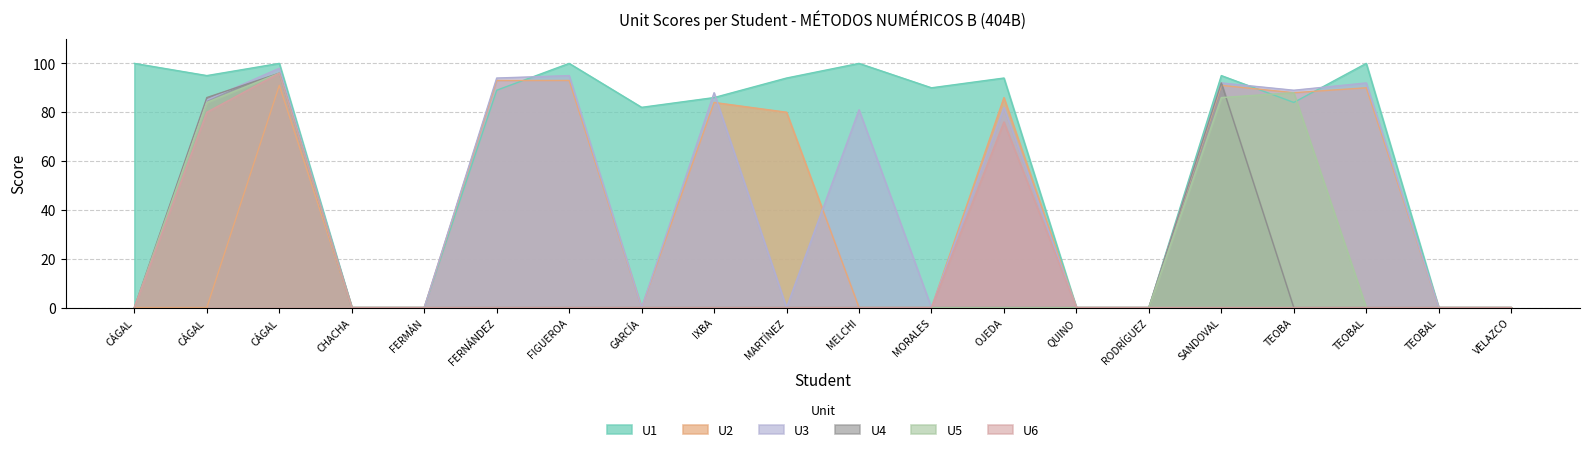

What are all the series names shown in the legend?

U1, U2, U3, U4, U5, U6